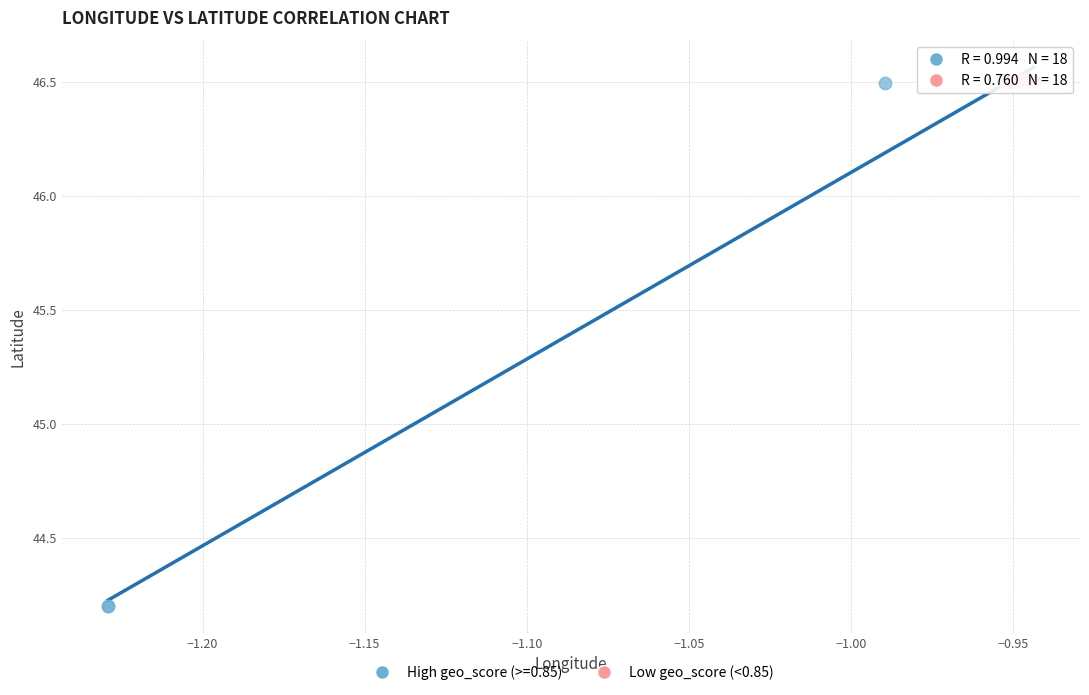

Which series has the widest spread of Y values?

High geo_score (>=0.85)